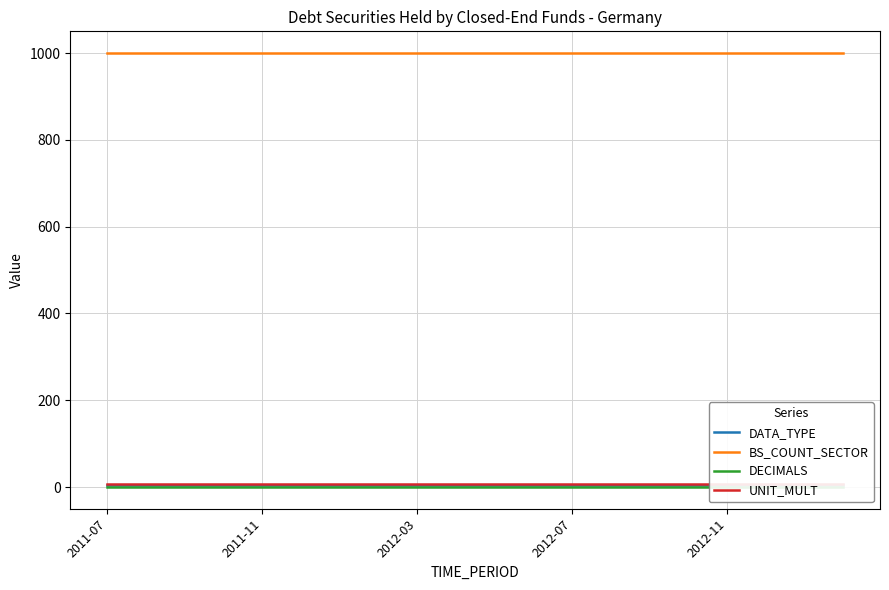

Reading left to right, what are all the values shown in this chart?

DATA_TYPE: 4	4	4	4	4	4	4	4	4	4	4	4	4	4	4	4	4	4	4	4
BS_COUNT_SECTOR: 1000	1000	1000	1000	1000	1000	1000	1000	1000	1000	1000	1000	1000	1000	1000	1000	1000	1000	1000	1000
DECIMALS: 0	0	0	0	0	0	0	0	0	0	0	0	0	0	0	0	0	0	0	0
UNIT_MULT: 6	6	6	6	6	6	6	6	6	6	6	6	6	6	6	6	6	6	6	6